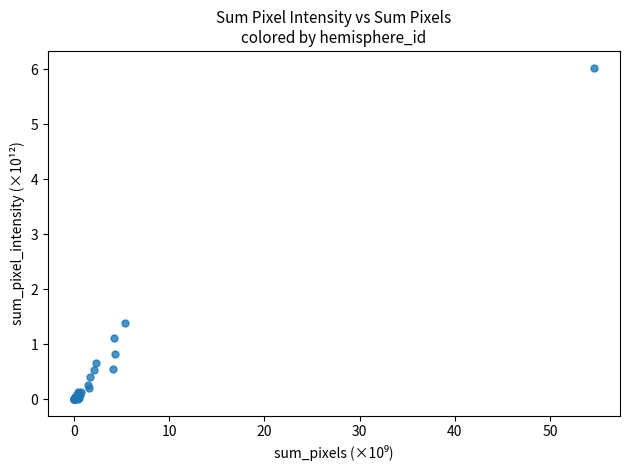

What Y value in the scatter plot is closest to 3?

1.4